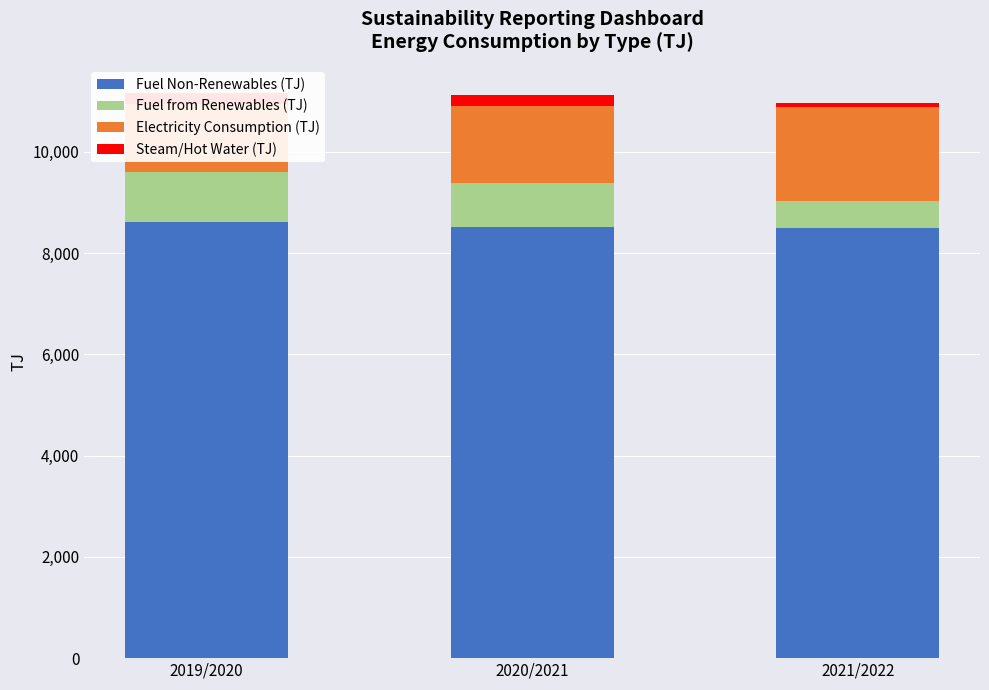

Between 2020/2021 and 2021/2022, which series saw the biggest shift?

Fuel from Renewables (TJ)